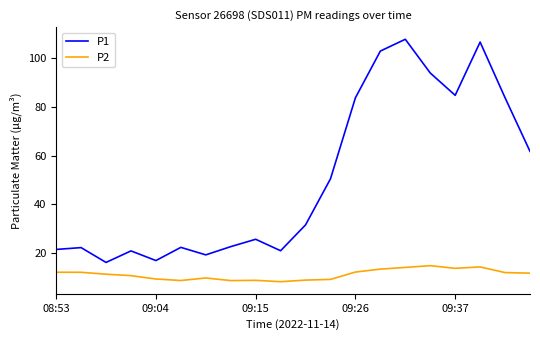

Which series has the largest range (max minus min)?

P1